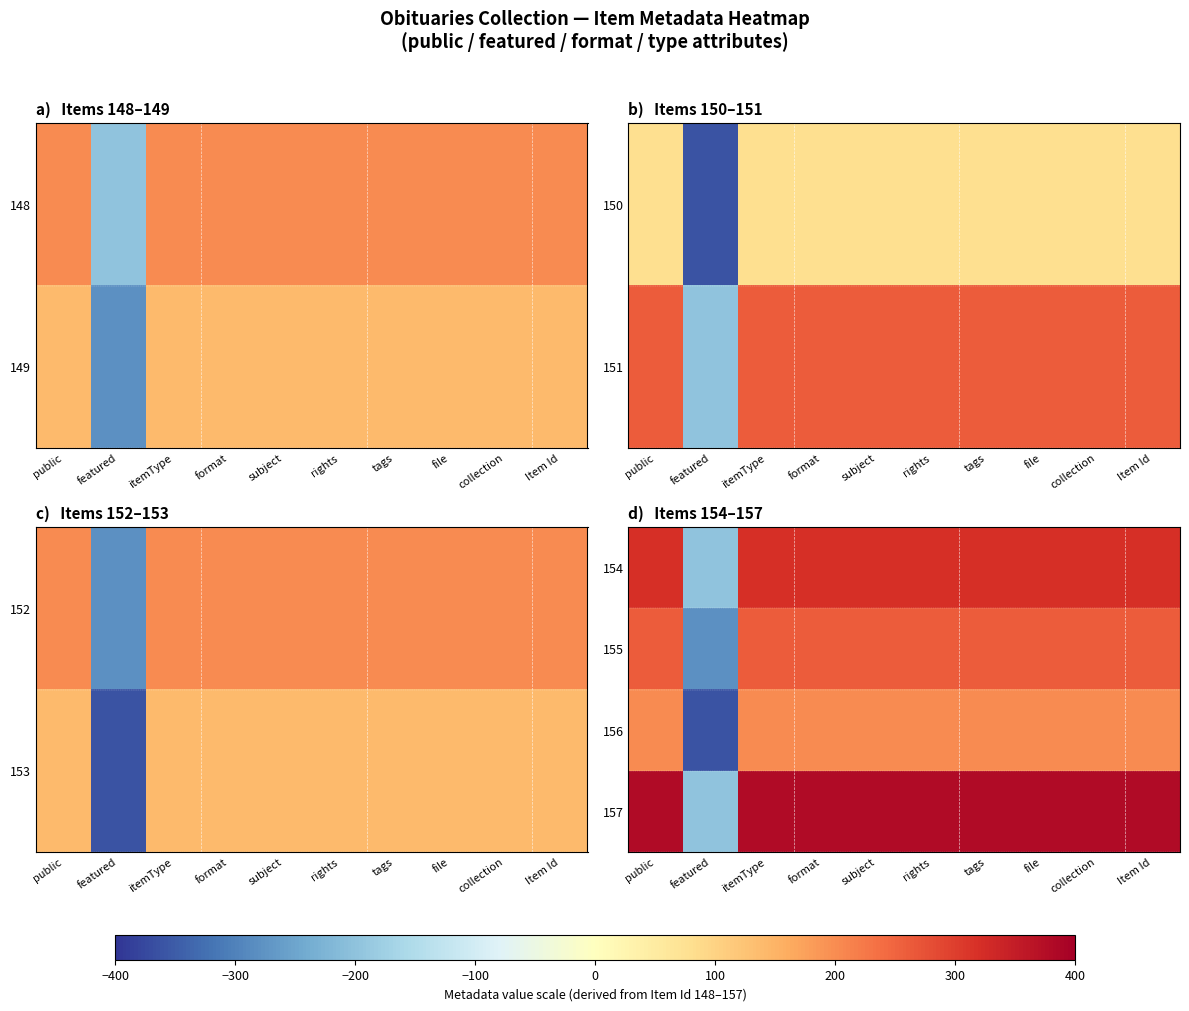

At subject, list the series in order from smallest to largest.

156, 155, 154, 157